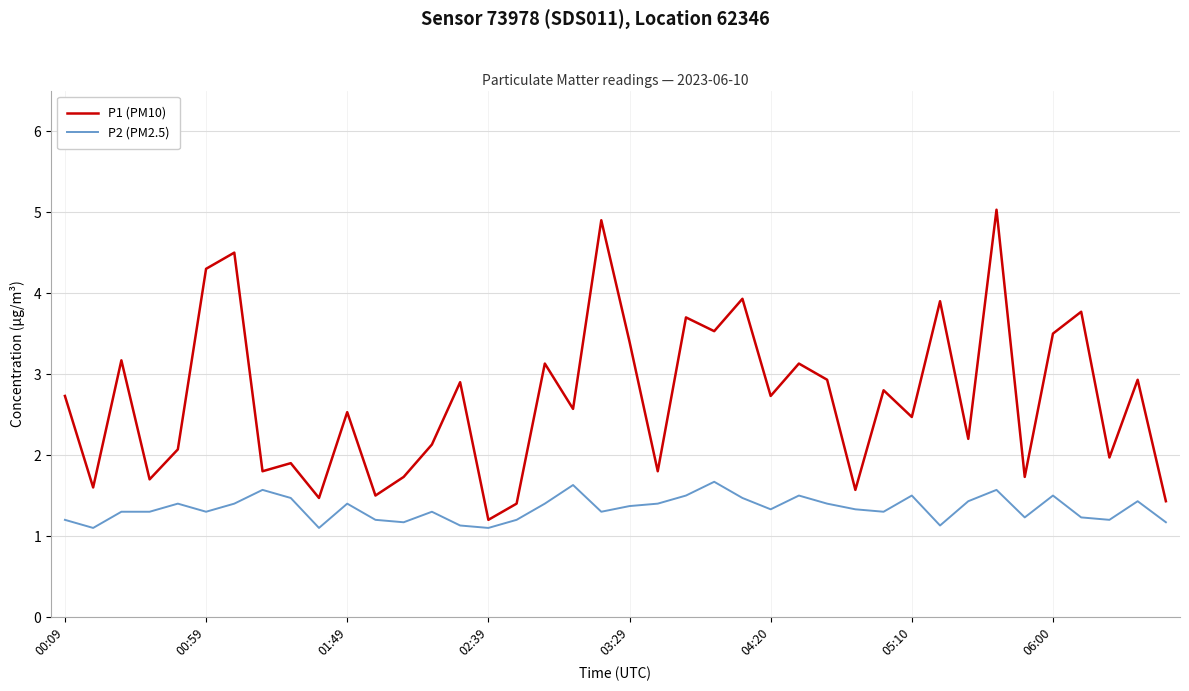

True or false: P2 (PM2.5) and P1 (PM10) intersect in this chart.

False